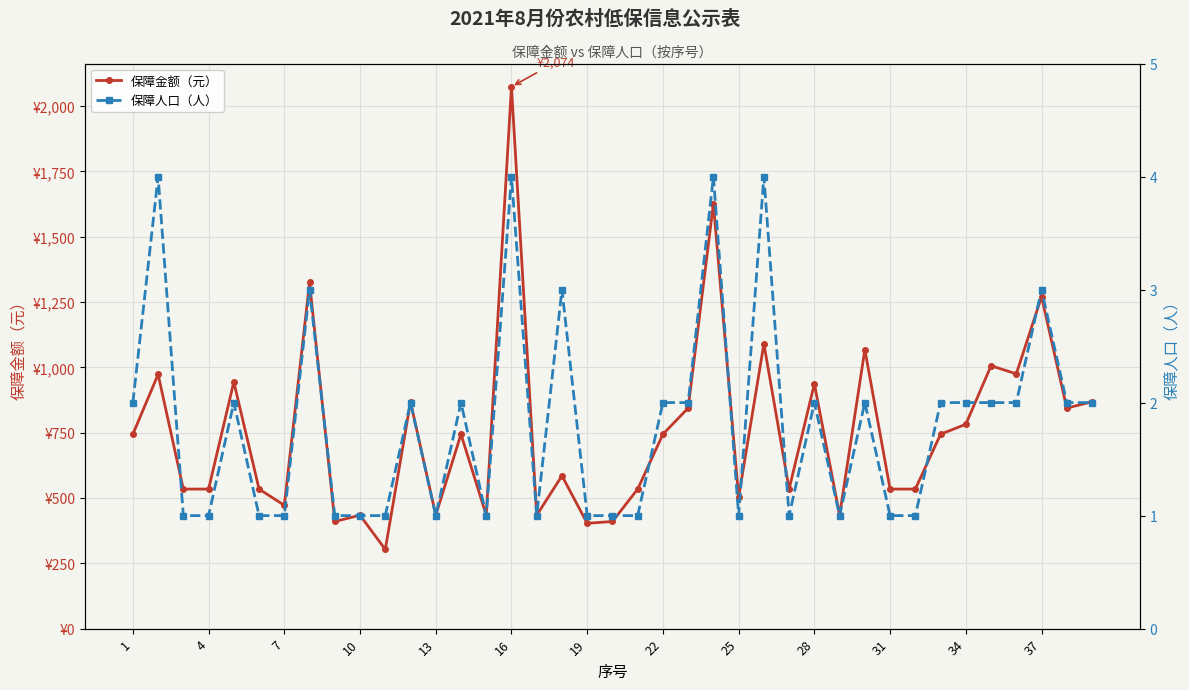

True or false: 保障金额（元） has a value of 744 at 1.

True